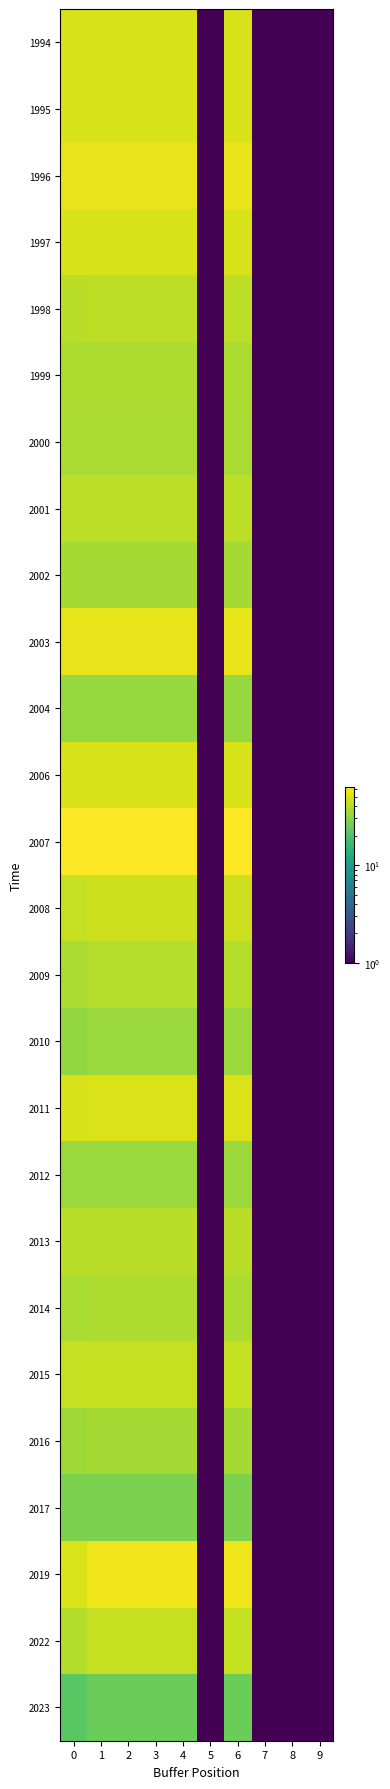

Count the number of data series in this chart.

26